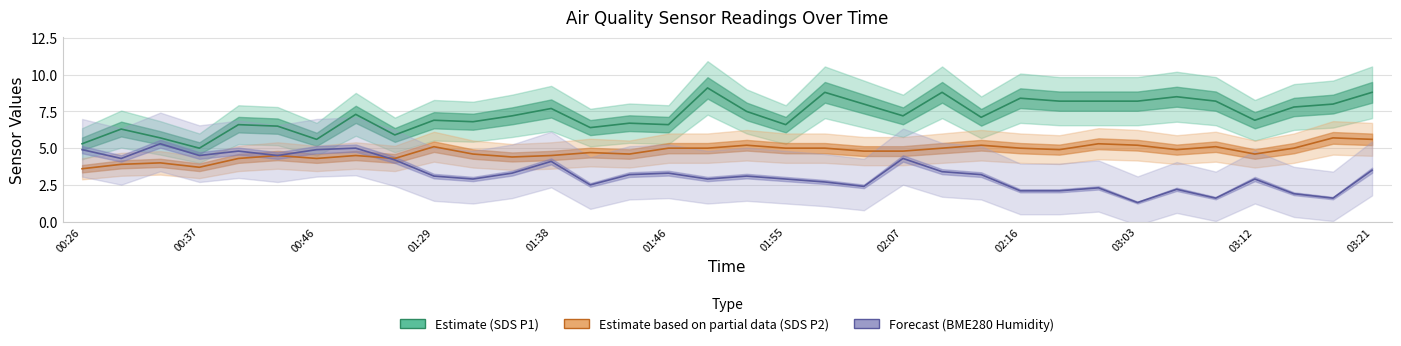

Does the chart display data point markers on the line(s)?

No